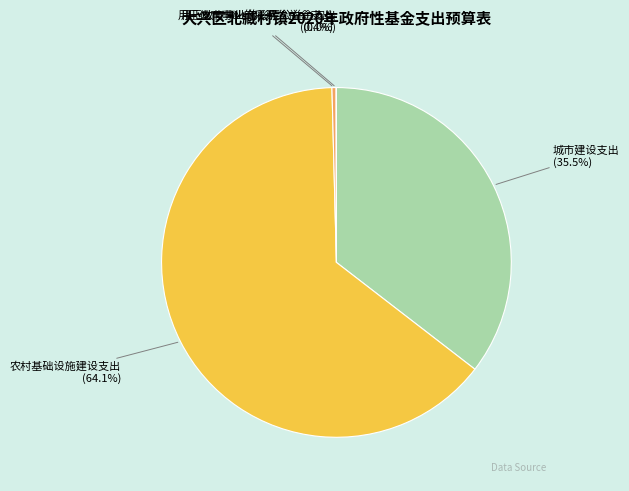

Approximately how many times larger is the value at 城市建设支出 compared to 农村基础设施建设支出?

0.6